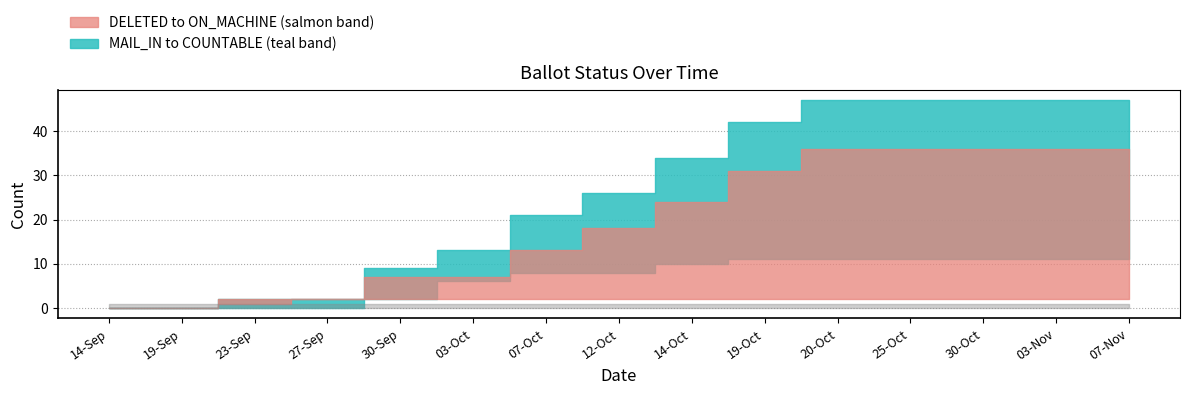

Reading right to left, extract all data points from this chart.

COUNTABLE: 07-Nov=47	03-Nov=47	30-Oct=47	25-Oct=47	20-Oct=47	19-Oct=42	14-Oct=34	12-Oct=26	07-Oct=21	03-Oct=13	30-Sep=9	27-Sep=2	23-Sep=2	19-Sep=0	14-Sep=0
ON_MACHINE: 07-Nov=36	03-Nov=36	30-Oct=36	25-Oct=36	20-Oct=36	19-Oct=31	14-Oct=24	12-Oct=18	07-Oct=13	03-Oct=7	30-Sep=7	27-Sep=2	23-Sep=2	19-Sep=0	14-Sep=0
DELETED: 07-Nov=2	03-Nov=2	30-Oct=2	25-Oct=2	20-Oct=2	19-Oct=2	14-Oct=2	12-Oct=2	07-Oct=2	03-Oct=2	30-Sep=2	27-Sep=2	23-Sep=1	19-Sep=0	14-Sep=0
MARKED: 07-Nov=11	03-Nov=11	30-Oct=11	25-Oct=11	20-Oct=11	19-Oct=11	14-Oct=10	12-Oct=10	07-Oct=8	03-Oct=6	30-Sep=2	27-Sep=0	23-Sep=0	19-Sep=0	14-Sep=0
MAIL_IN: 07-Nov=11	03-Nov=11	30-Oct=11	25-Oct=11	20-Oct=11	19-Oct=11	14-Oct=10	12-Oct=8	07-Oct=8	03-Oct=6	30-Sep=2	27-Sep=0	23-Sep=0	19-Sep=0	14-Sep=0
MILITARY: 07-Nov=1	03-Nov=1	30-Oct=1	25-Oct=1	20-Oct=1	19-Oct=1	14-Oct=1	12-Oct=1	07-Oct=1	03-Oct=1	30-Sep=1	27-Sep=1	23-Sep=1	19-Sep=1	14-Sep=1